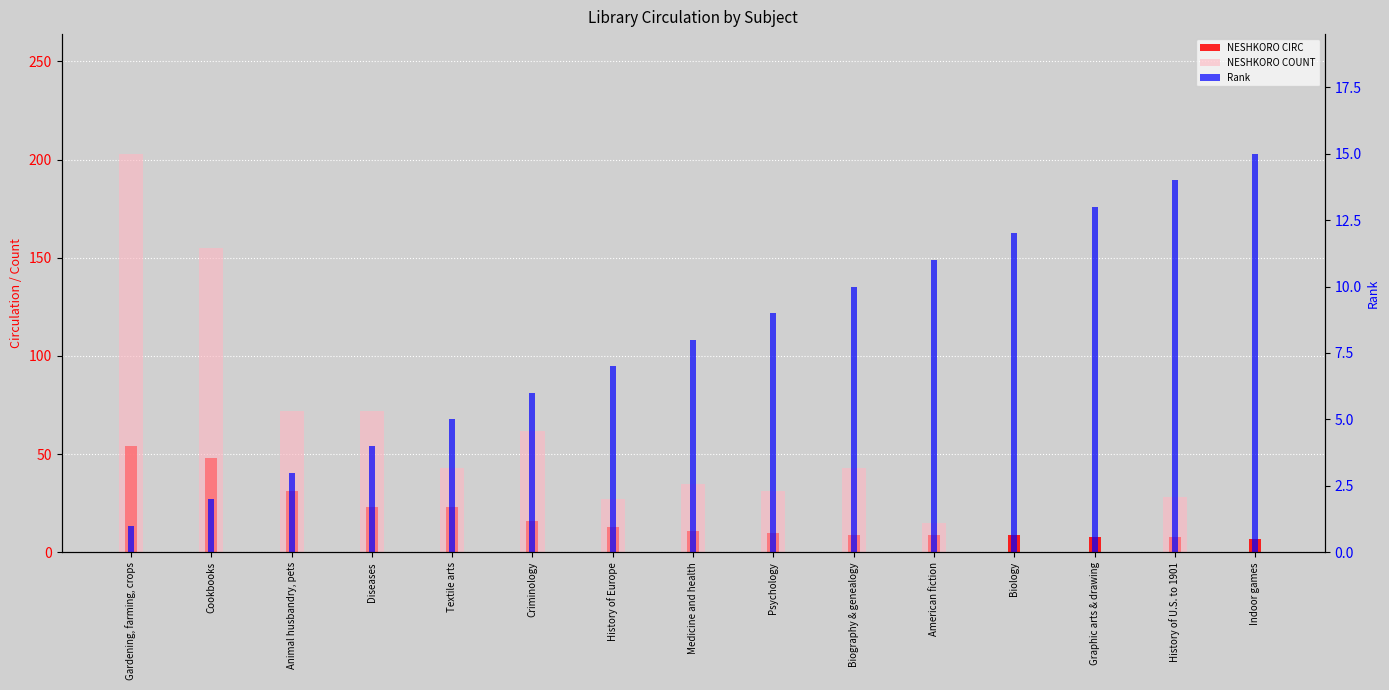

List the series in order of their overall mean, highest first.

NESHKORO COUNT, NESHKORO CIRC, Rank